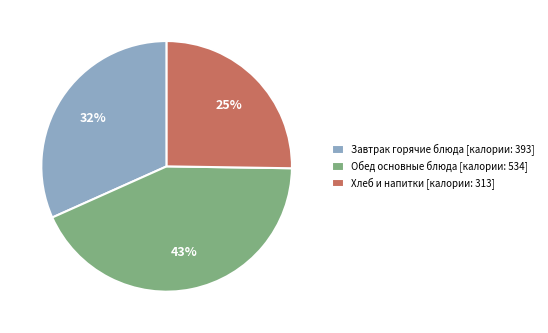

True or false: Обед основные блюда [калории: 534] accounts for 43% of the total.

True